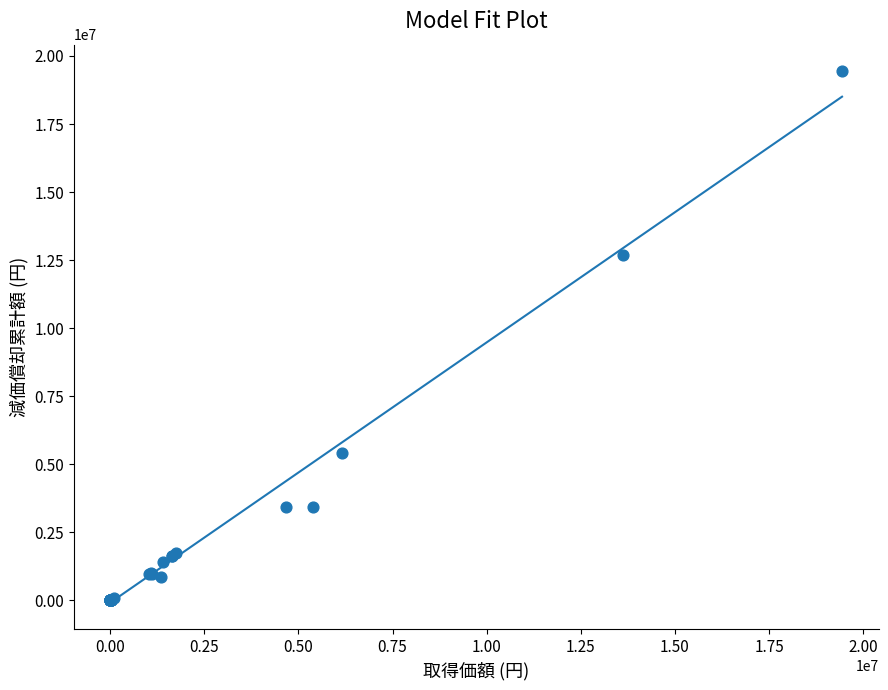

What Y value in the scatter plot is closest to 9720000?

12706848